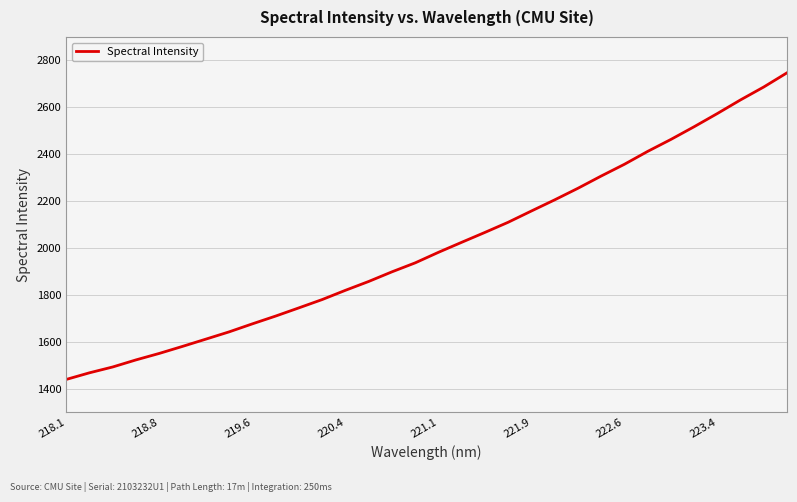

What is the maximum value shown in the chart?

2747.0